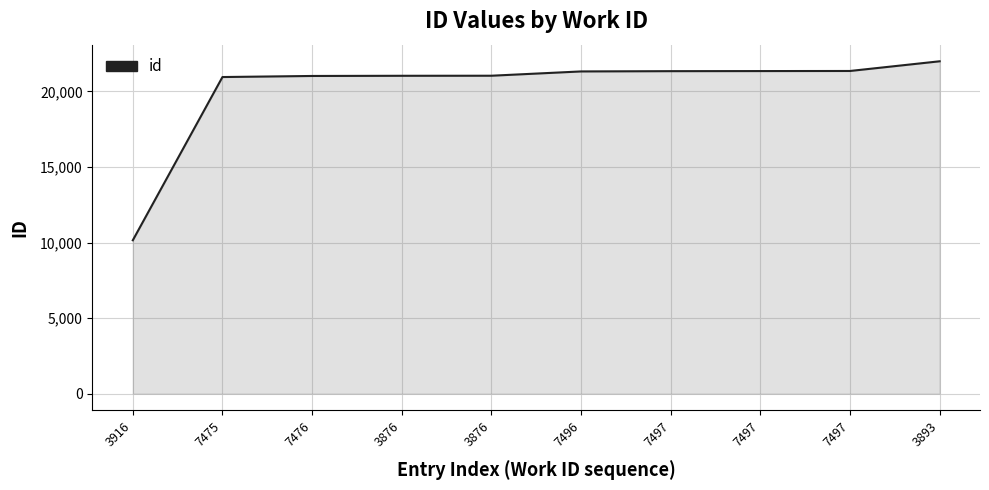

What is the sum of the values at 3876 and 7496?

42348